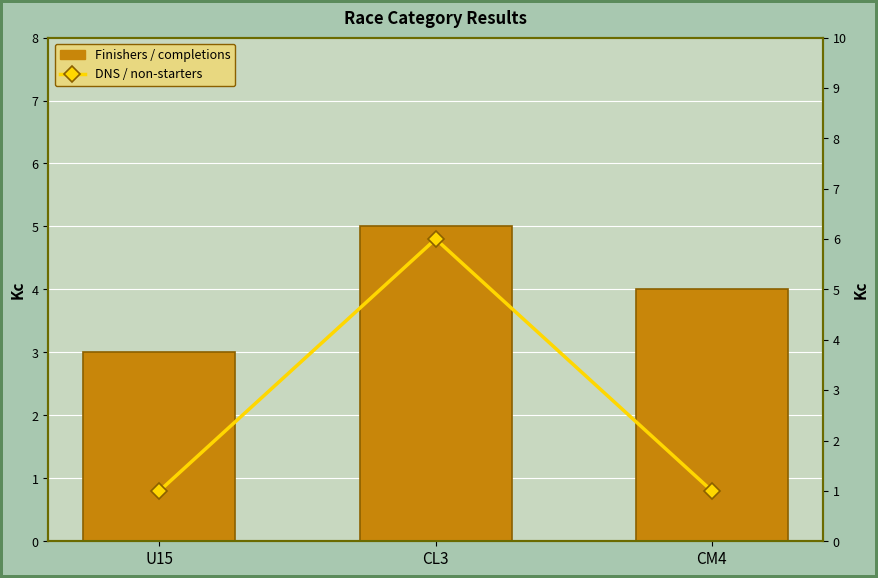

Reading right to left, what are all the values shown in this chart?

Finishers / completions: 4	5	3
DNS / non-starters: 1	6	1